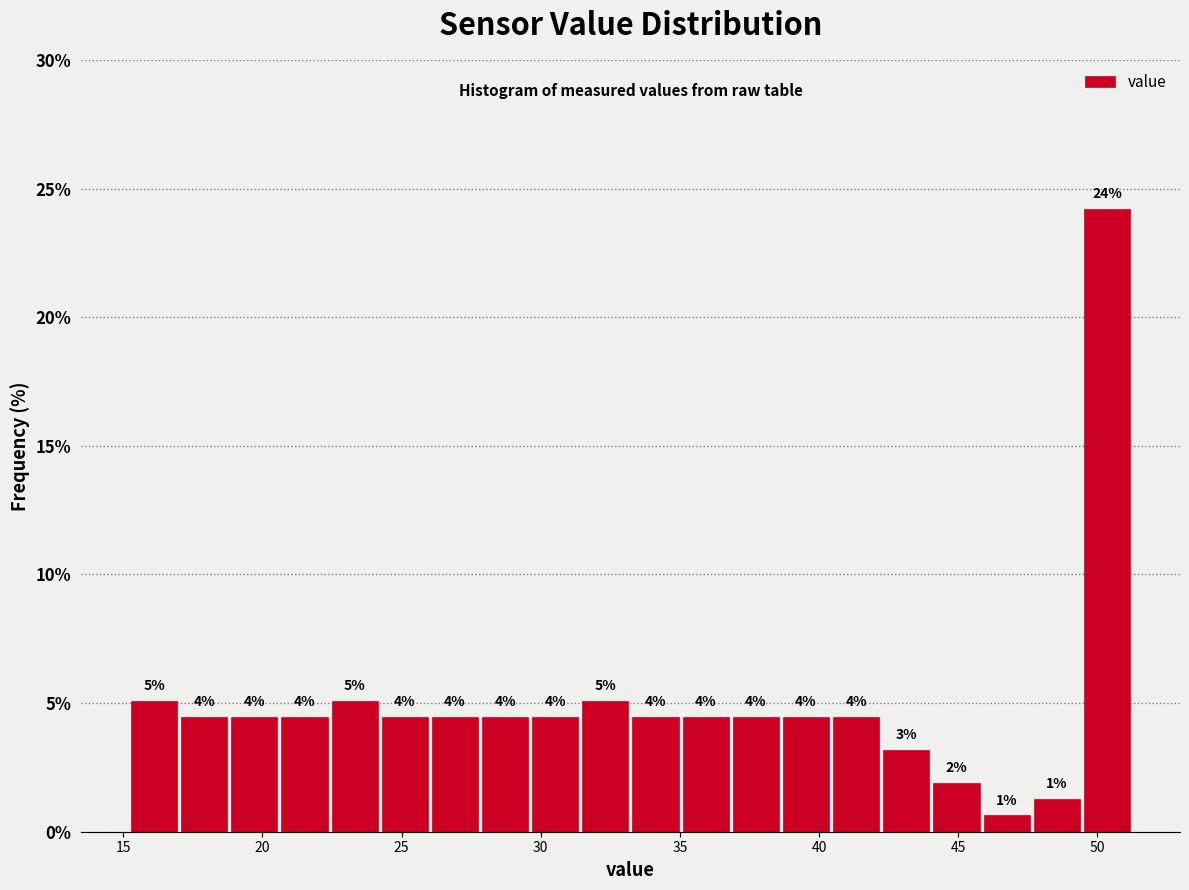

Around what value on the x-axis is the tallest bar? Give the approximate position of its centre, as read against the axis.

50.5